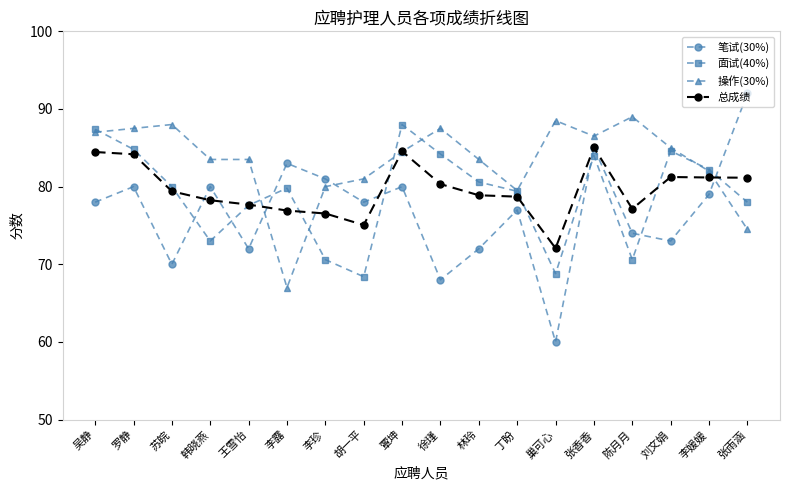

After their last crossing, which series has the higher values: 笔试(30%) or 操作(30%)?

笔试(30%)